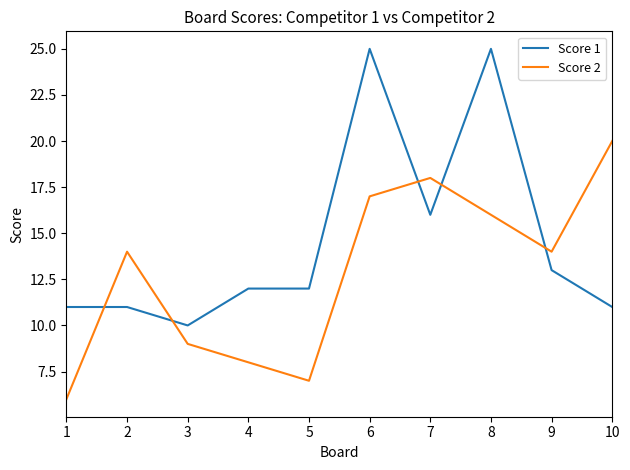

Does the chart display data point markers on the line(s)?

No